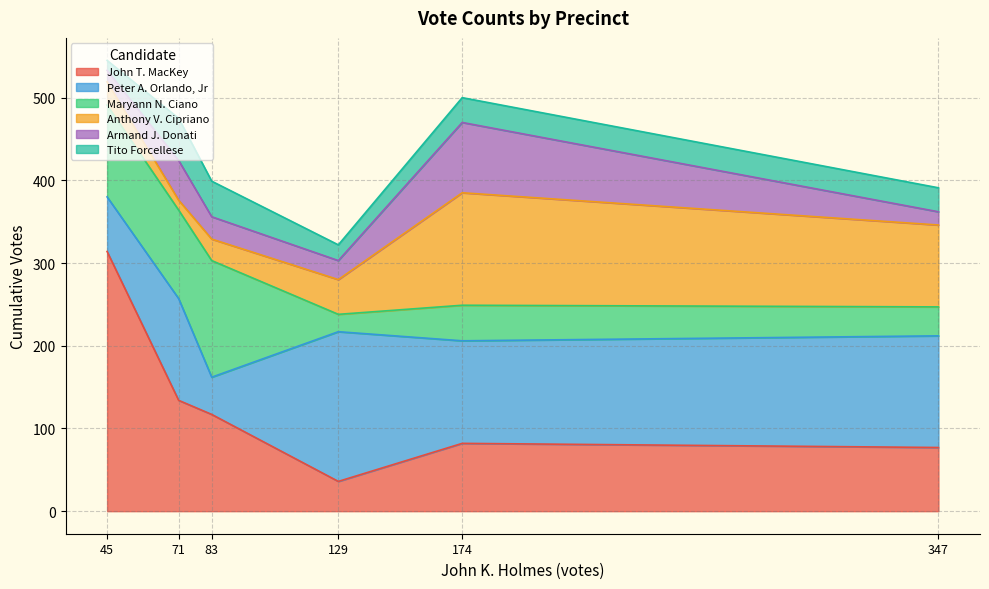

Where is Anthony V. Cipriano nearest to the value 74?

Precinct 6